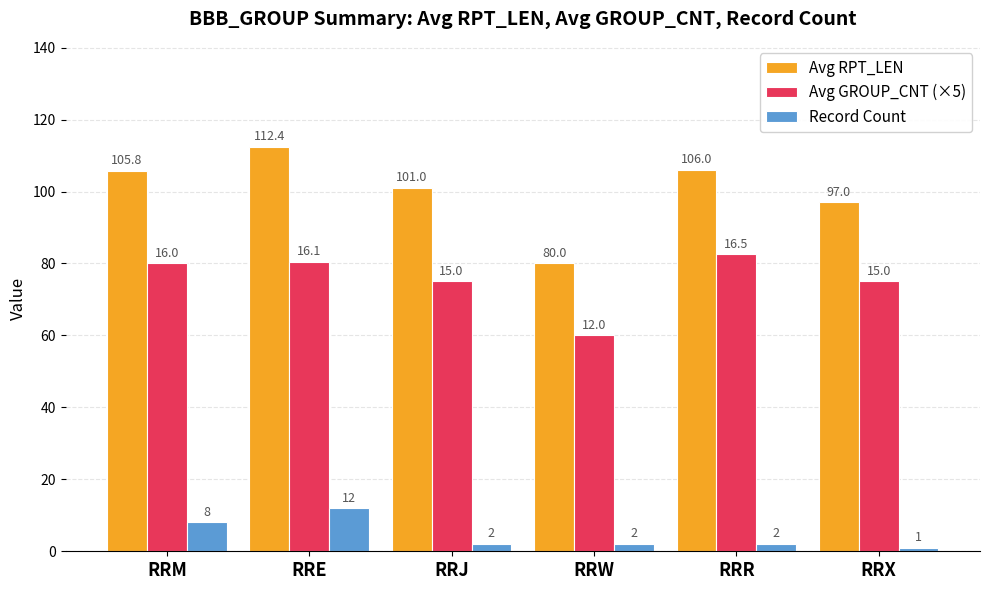

Where does the Avg RPT_LEN series first go above 105?

RRM